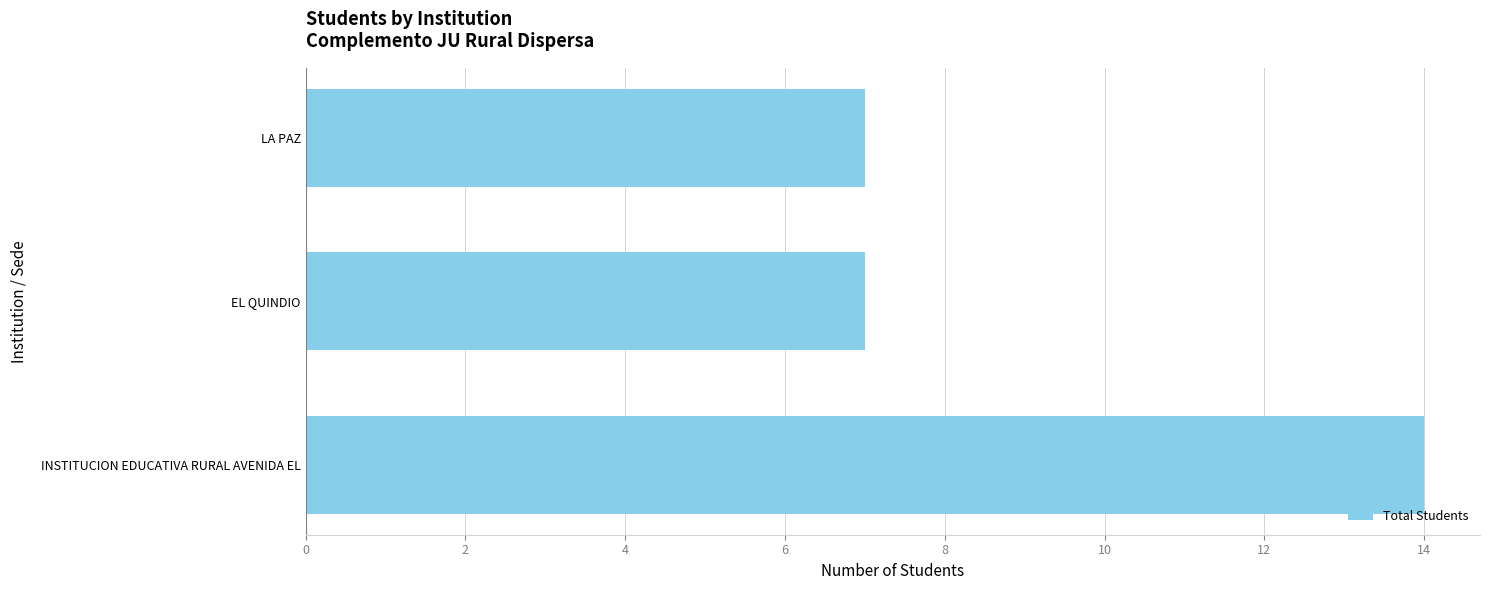

What is the change in value from INSTITUCION EDUCATIVA RURAL AVENIDA EL to EL QUINDIO?

-7